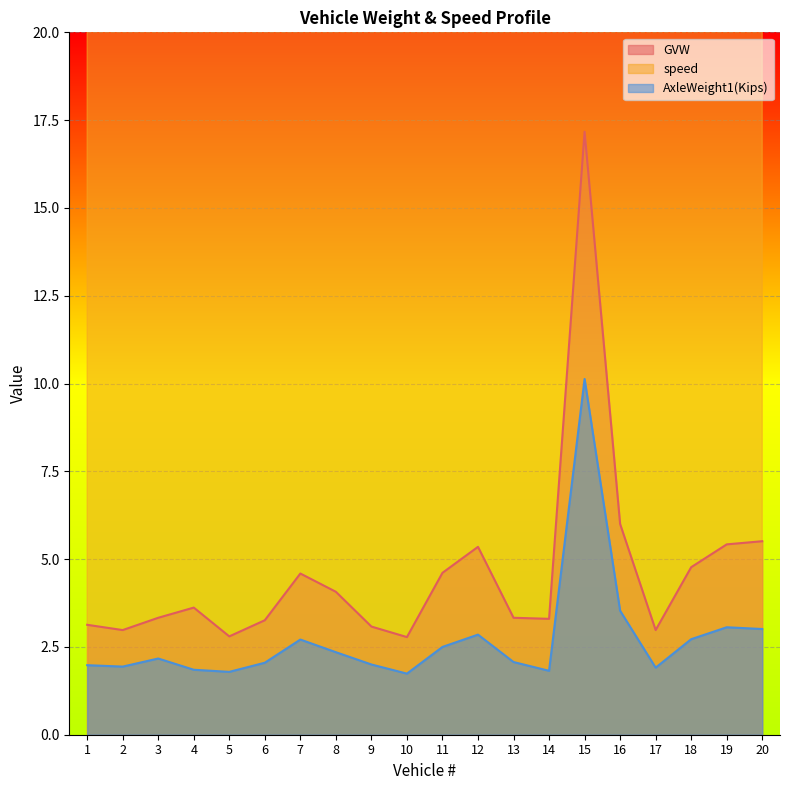

What is the difference between the maximum and second lowest values in the speed series?

22.0